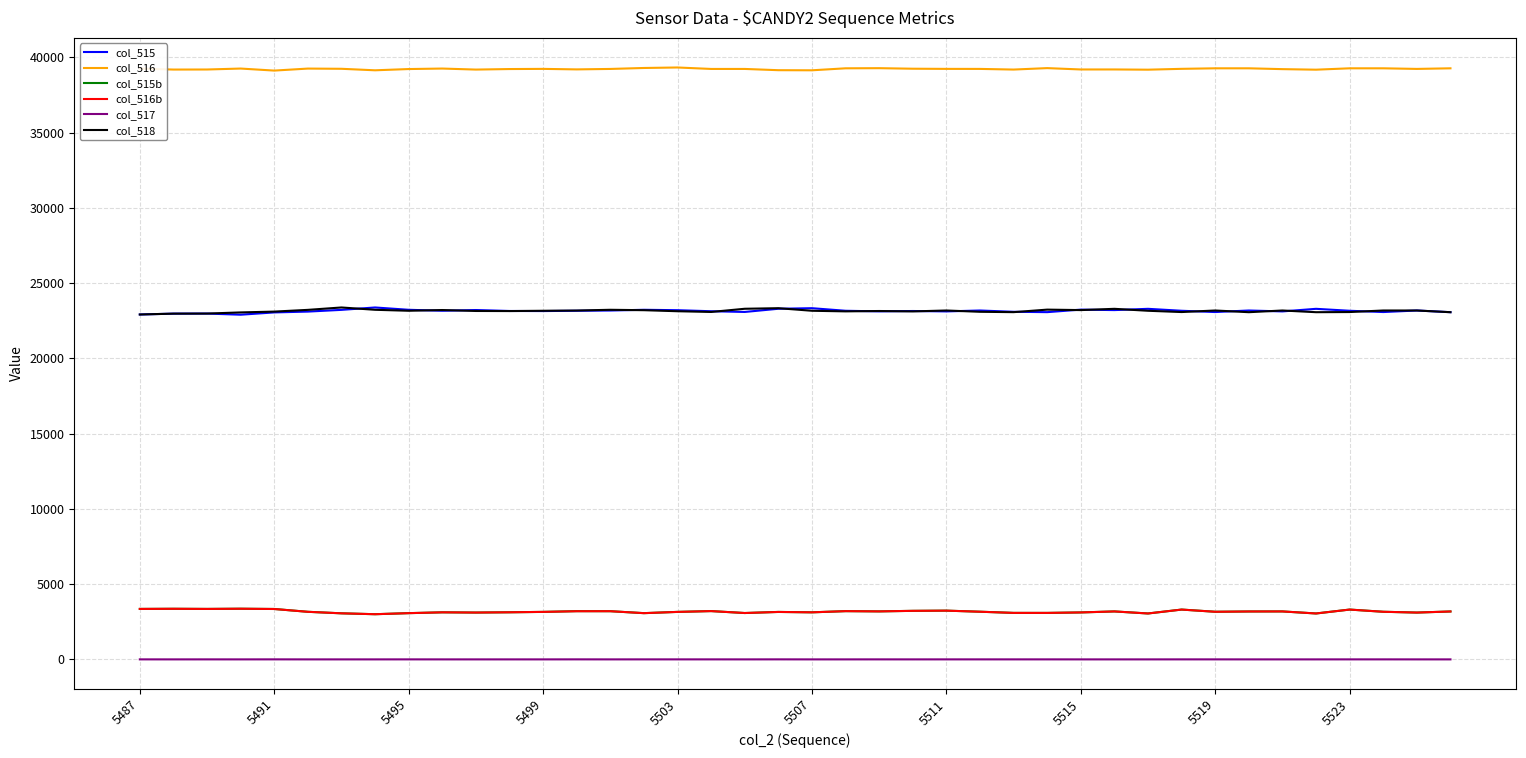

What is the difference between the second highest and second lowest values in the col_515 series?

419